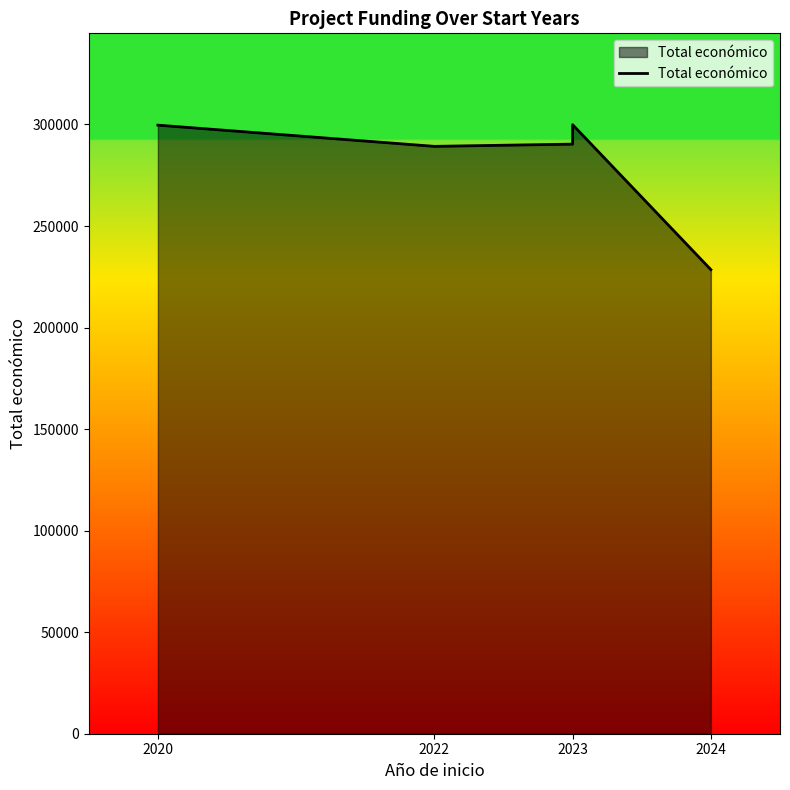

Reading right to left, transcribe all the data shown in this chart.

228516	299900	290328	289231	299670